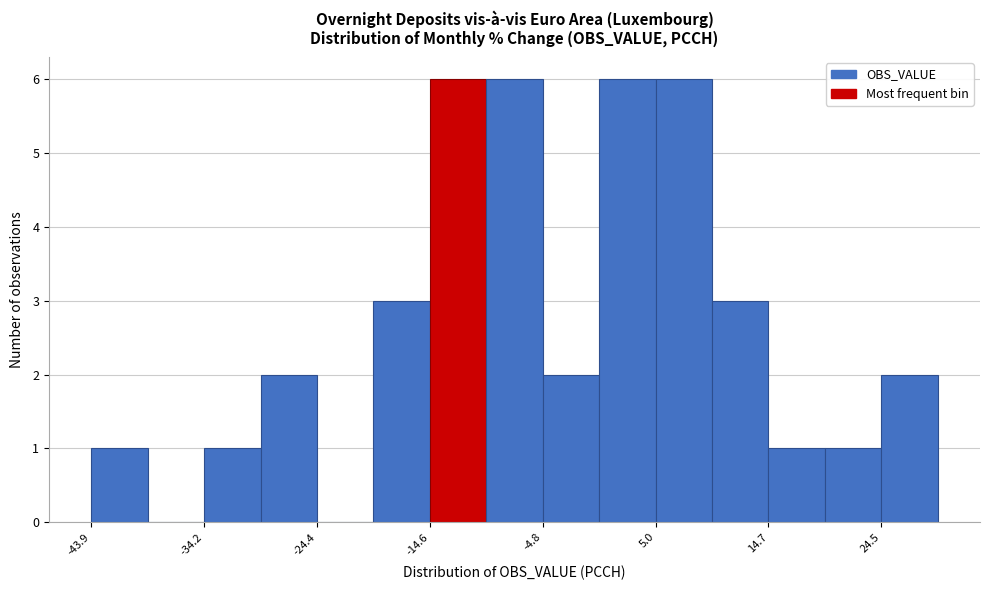

Reading left to right, transcribe this chart: for each bar, give the range it covers on the x-axis and its height. Neither the bar edges nor the heights are printed on the chart, so give them approximately, as read against the axes.

-44 to -39: 1
-39 to -34: 0
-34 to -29: 1
-29 to -24: 2
-24 to -19: 0
-19 to -15: 3
-15 to -10: 6
-10 to -5: 6
-5 to 0: 2
0 to 5: 6
5 to 10: 6
10 to 15: 3
15 to 20: 1
20 to 25: 1
25 to 29: 2